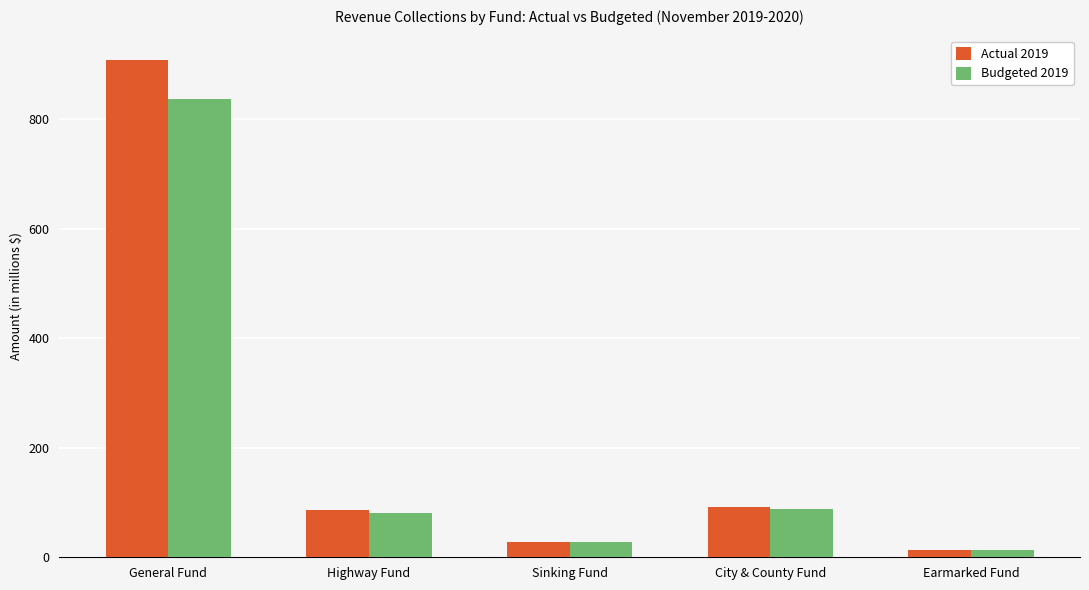

What is the difference between the maximum and second lowest values in the Budgeted 2019 series?

809.7